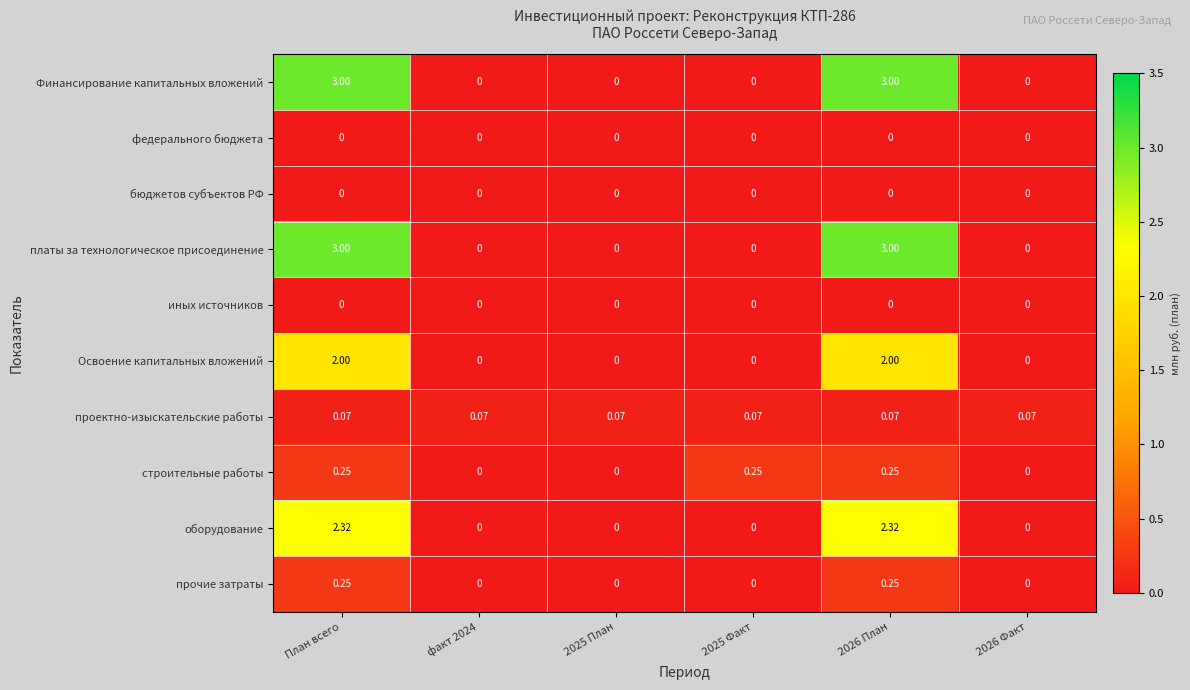

Which series changed the most between факт 2024 and 2025 Факт?

строительные работы